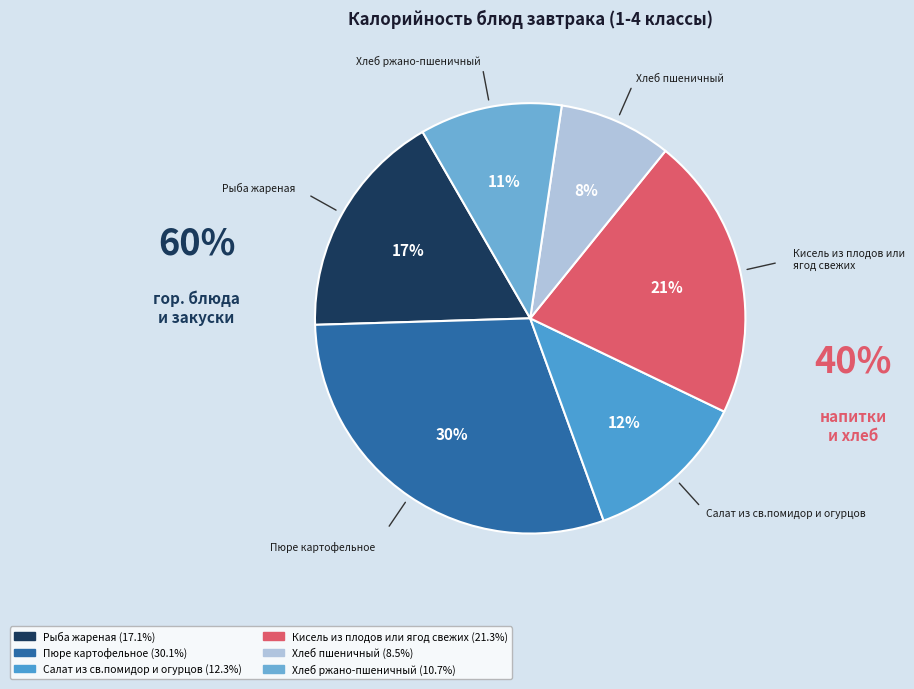

To the nearest percent, what percentage of the pie is Пюре картофельное?

30%